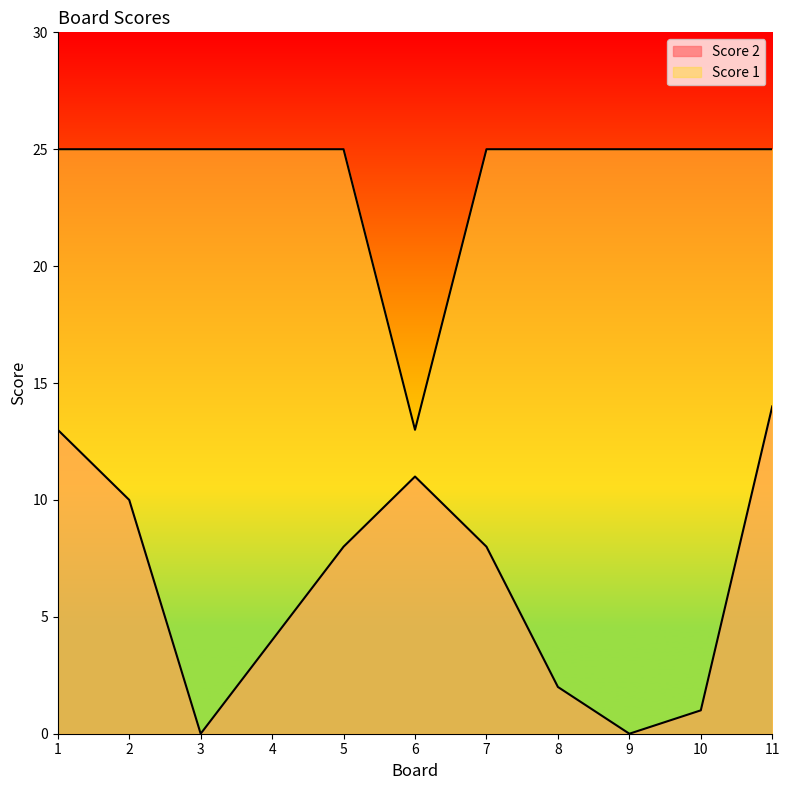

Between 1 and 8, which series saw the biggest shift?

Score 2